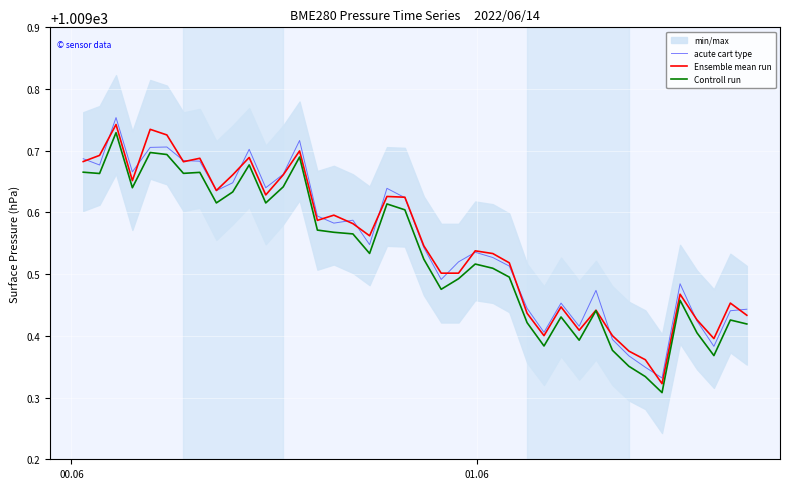

Count the Controll run values in the range 1009 to 1010.

40